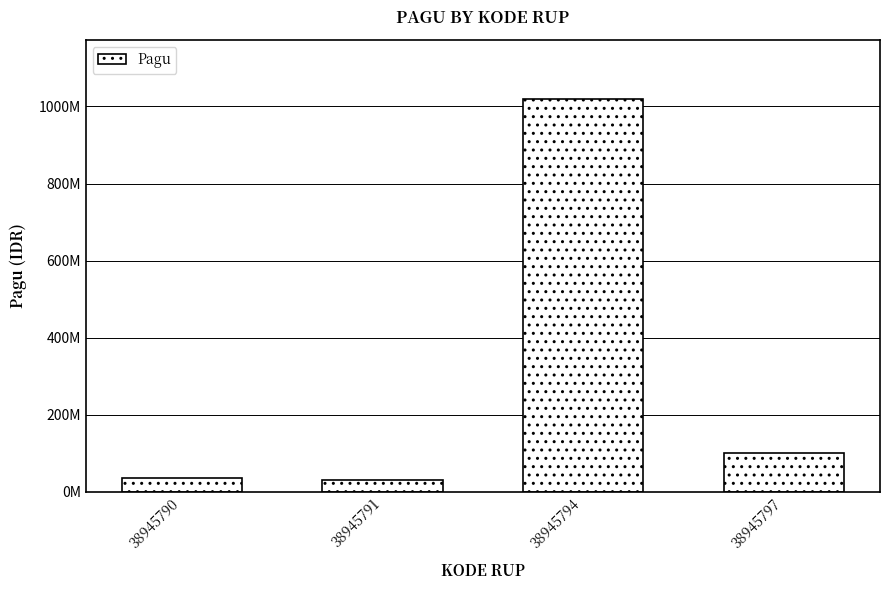

What is the smallest value displayed?

30000000